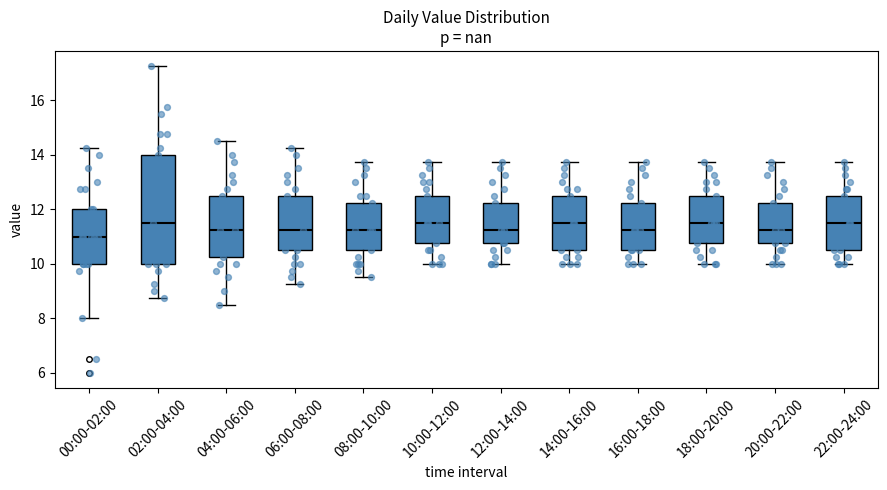

Reading left to right, read every box against the y-axis: the position of its median line, the range the box covers, and the ends of its whiskers. The values are not printed on the chart, so give them approximately, as read against the axis.

00:00-02:00: median 11.0, box 10.0 to 12.0, whiskers 8.0 to 14.2
02:00-04:00: median 11.6, box 10.0 to 14.0, whiskers 8.8 to 17.2
04:00-06:00: median 11.2, box 10.2 to 12.6, whiskers 8.6 to 14.6
06:00-08:00: median 11.2, box 10.6 to 12.6, whiskers 9.2 to 14.2
08:00-10:00: median 11.2, box 10.6 to 12.2, whiskers 9.6 to 13.8
10:00-12:00: median 11.6, box 10.8 to 12.6, whiskers 10.0 to 13.8
12:00-14:00: median 11.2, box 10.8 to 12.2, whiskers 10.0 to 13.8
14:00-16:00: median 11.6, box 10.6 to 12.6, whiskers 10.0 to 13.8
16:00-18:00: median 11.2, box 10.6 to 12.2, whiskers 10.0 to 13.8
18:00-20:00: median 11.6, box 10.8 to 12.6, whiskers 10.0 to 13.8
20:00-22:00: median 11.2, box 10.8 to 12.2, whiskers 10.0 to 13.8
22:00-24:00: median 11.6, box 10.6 to 12.6, whiskers 10.0 to 13.8